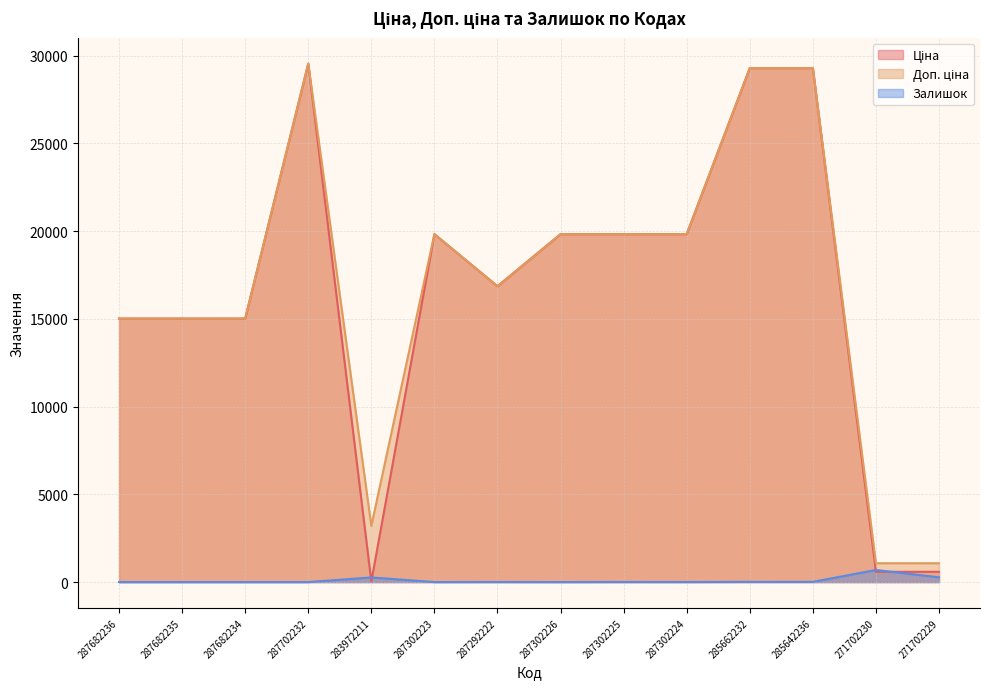

What position from the left is 287302224?

10